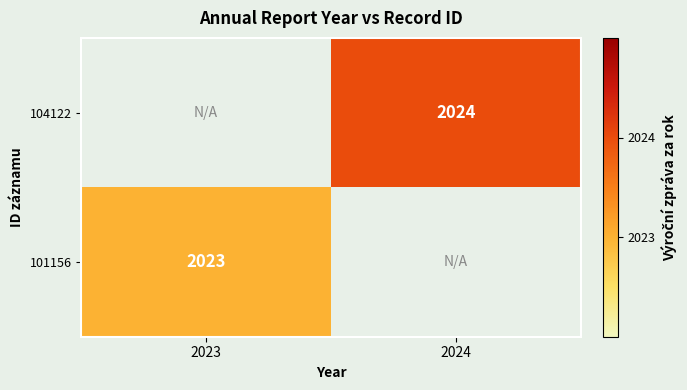

True or false: 101156 has a value of 707 at 2023.

False